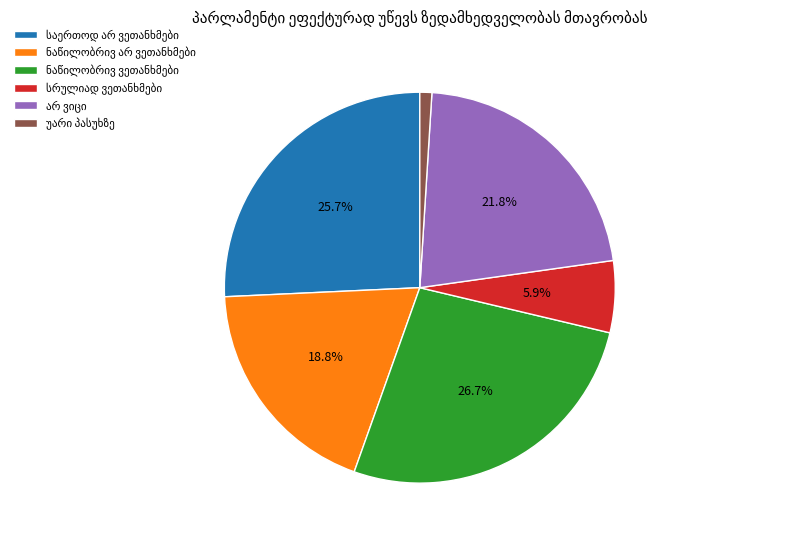

Does any single category account for the majority?

No